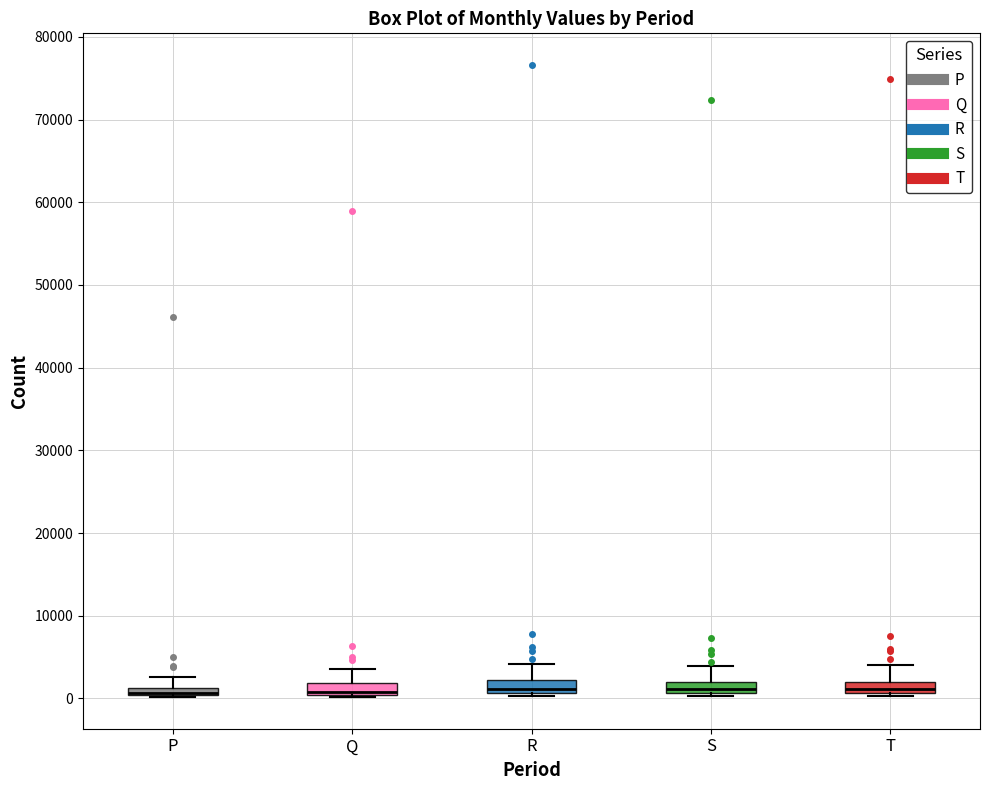

Where is the upper edge of the box for P on the y-axis? The values are not printed on the chart, so give them approximately, as read against the axis.

1000